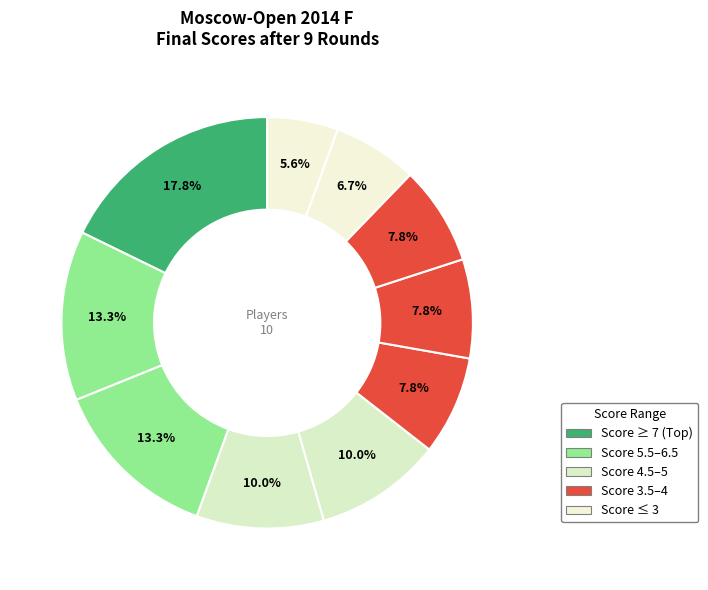

Count the number of slices in the pie.

10